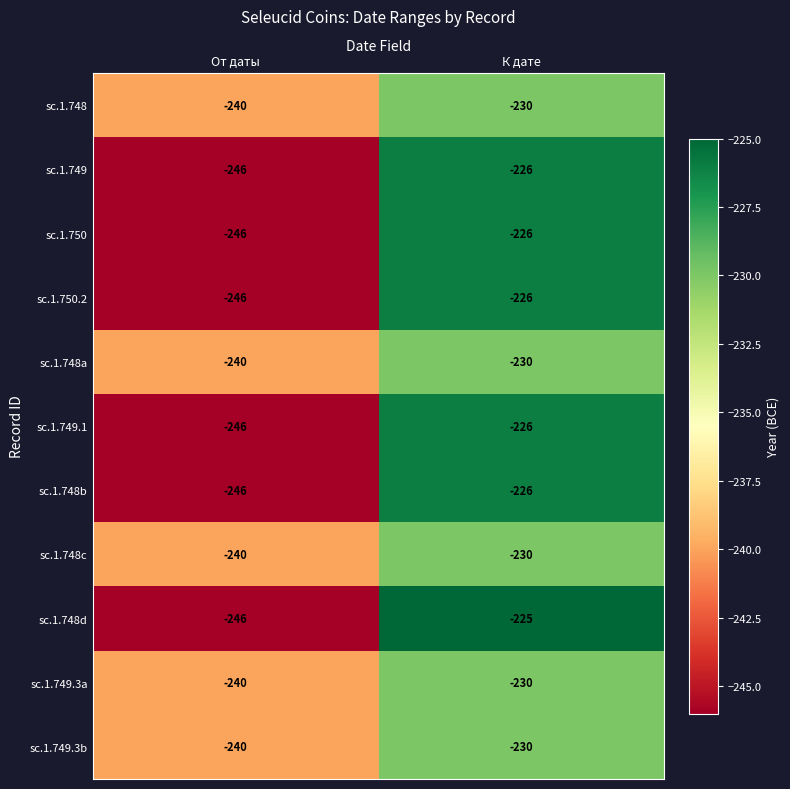

The sc.1.749.3a series shows -240 at От даты. True or false?

True